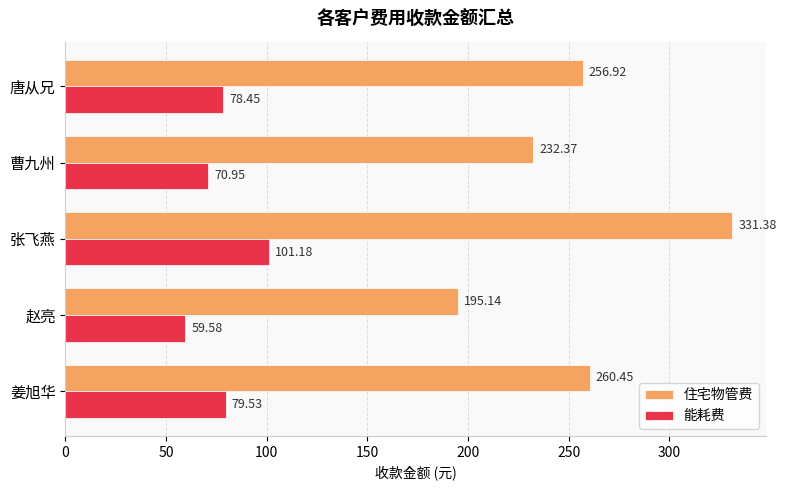

At which label does 住宅物管费 reach its minimum?

赵亮